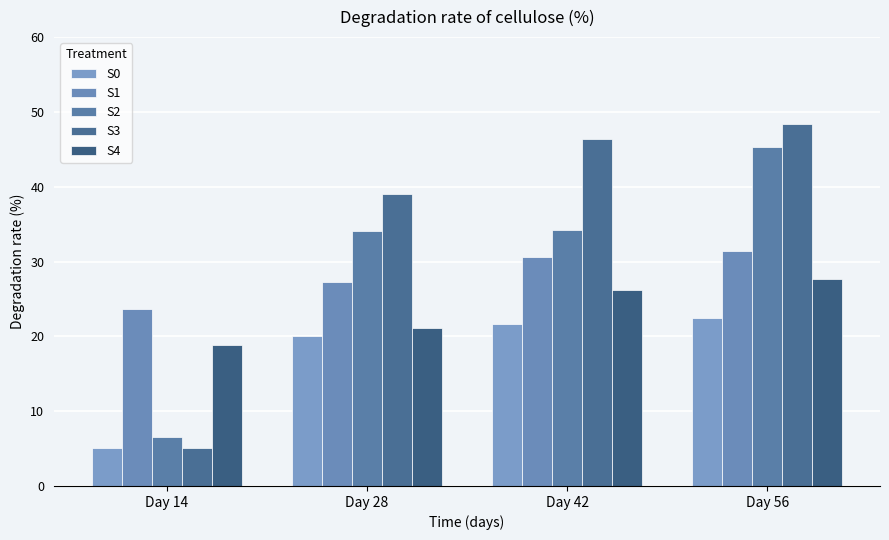

At which label is S3 closest to 26?

Day 28